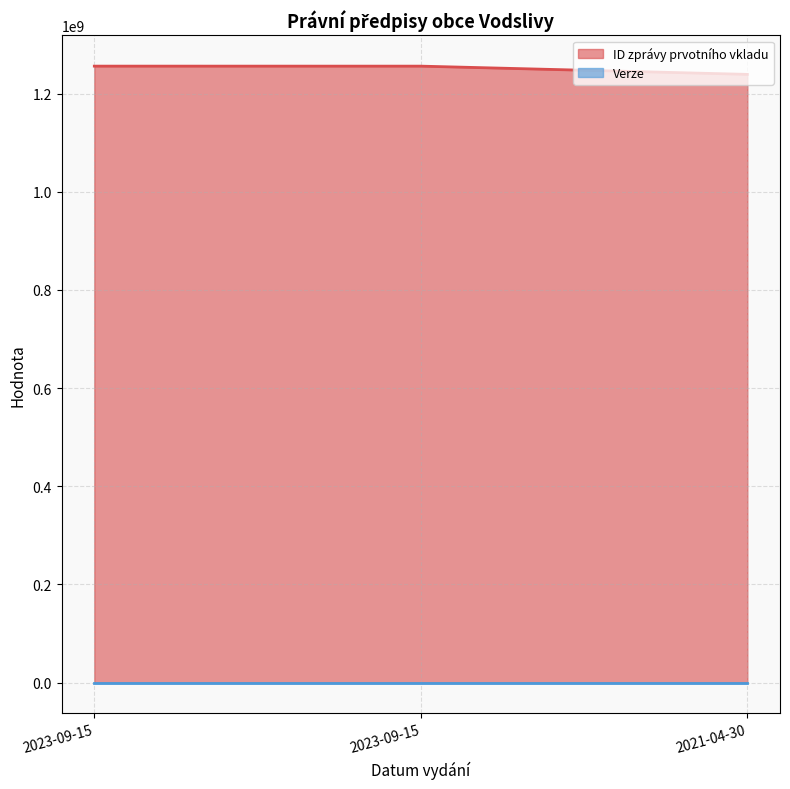

Where is the data nearest to the value 1247775297?

2023-09-15